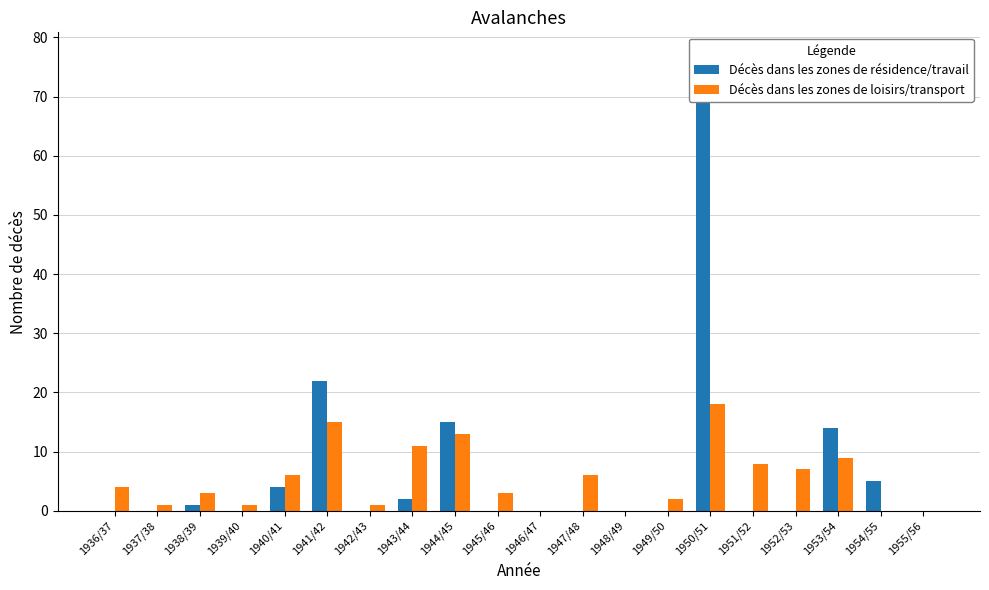

How many bars are there in total?

40